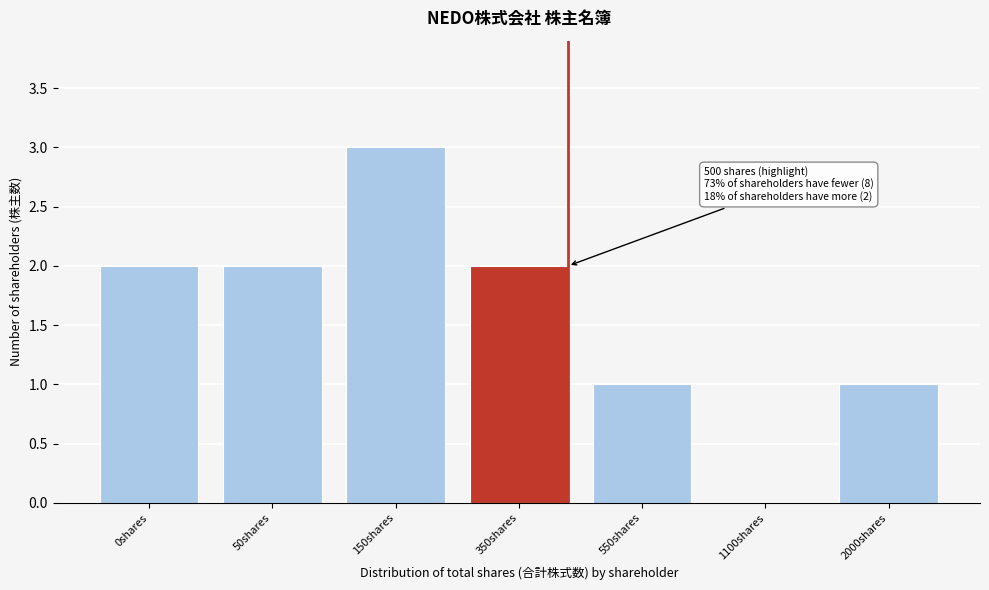

Reading left to right, list all the values displayed in this chart.

0shares=2	50shares=2	150shares=3	350shares=2	550shares=1	1100shares=0	2000shares=1